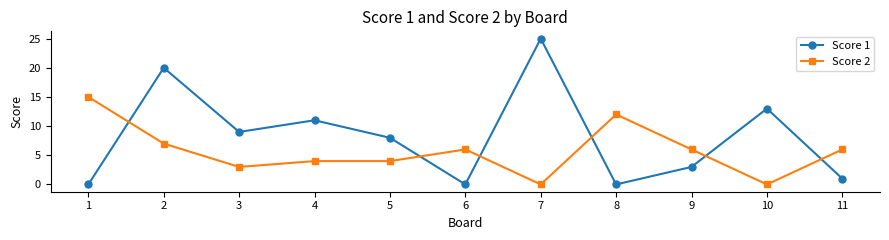

Between which two adjacent categories do Score 1 and Score 2 first intersect?

1 and 2